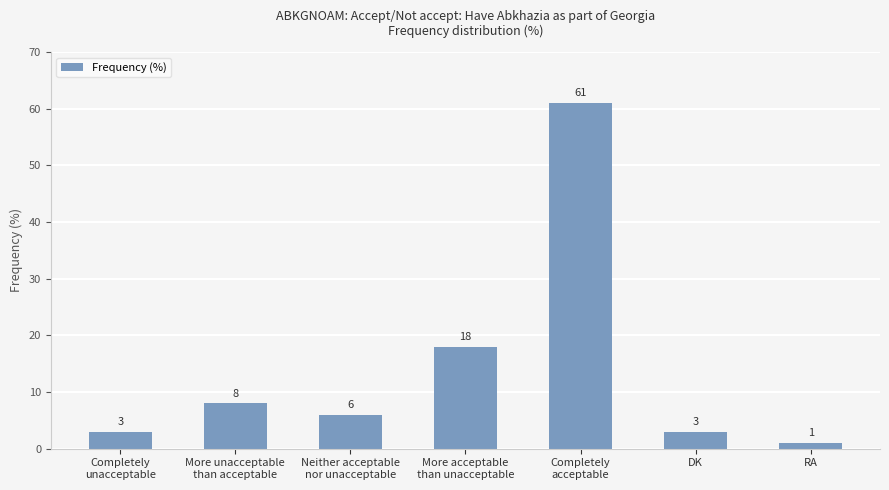

Reading left to right, extract all data points from this chart.

3	8	6	18	61	3	1